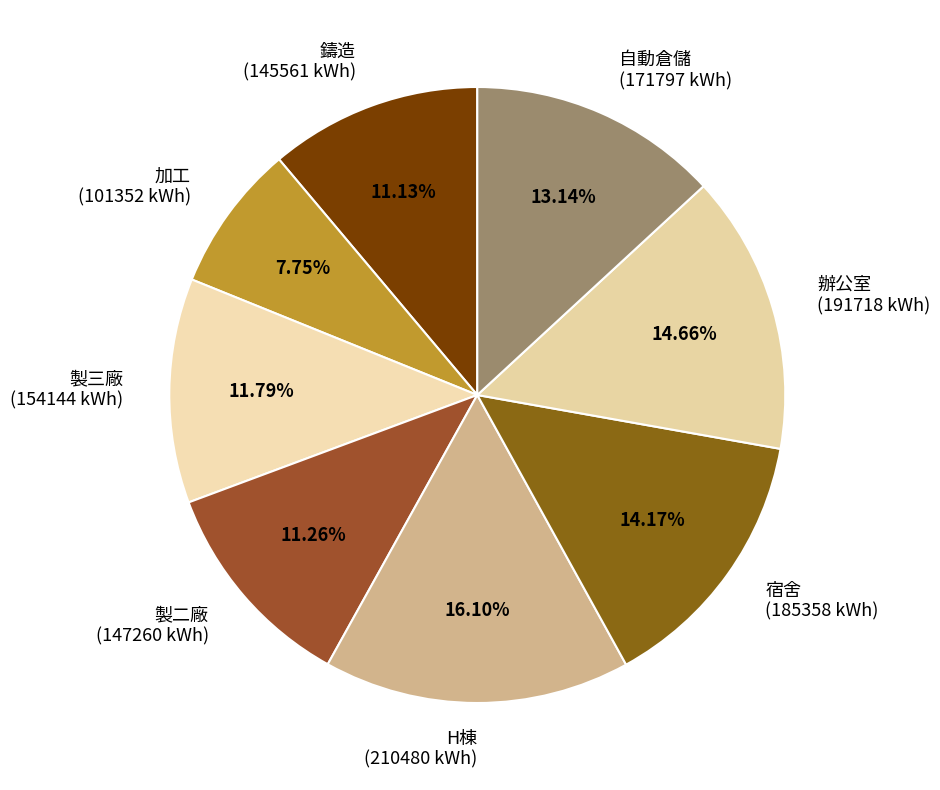

To the nearest percent, what is the combined percentage of 宿舍 and 辦公室?

29%